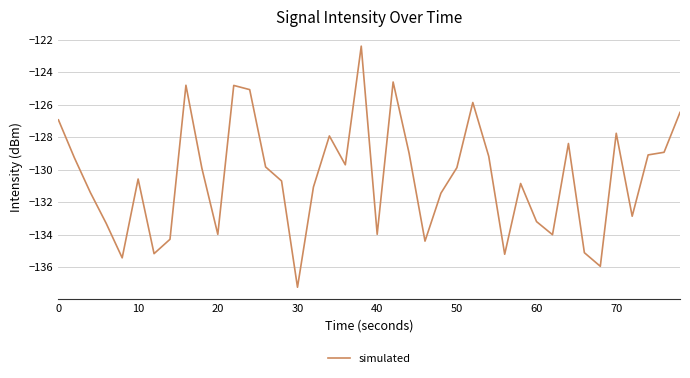

What is the difference between the maximum and minimum values?

14.8